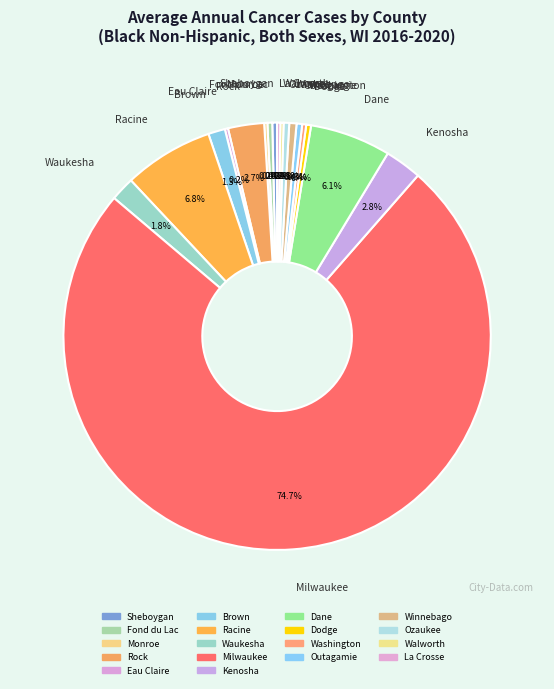

Which slice is the largest?

Milwaukee